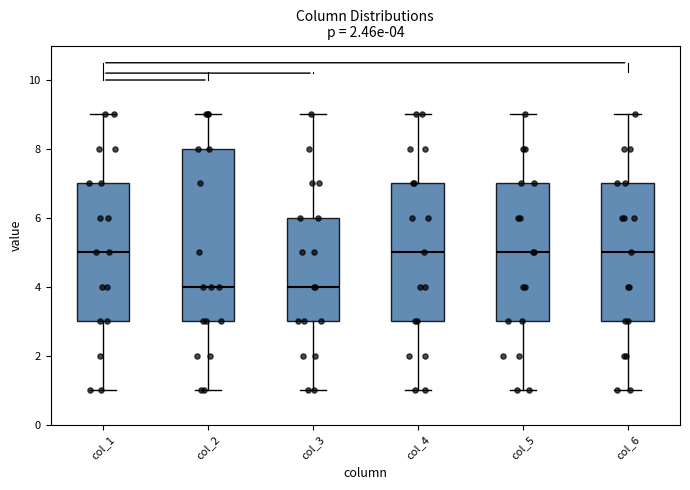

Comparing the boxes themselves (not the whiskers), which one is the tallest?

col_2